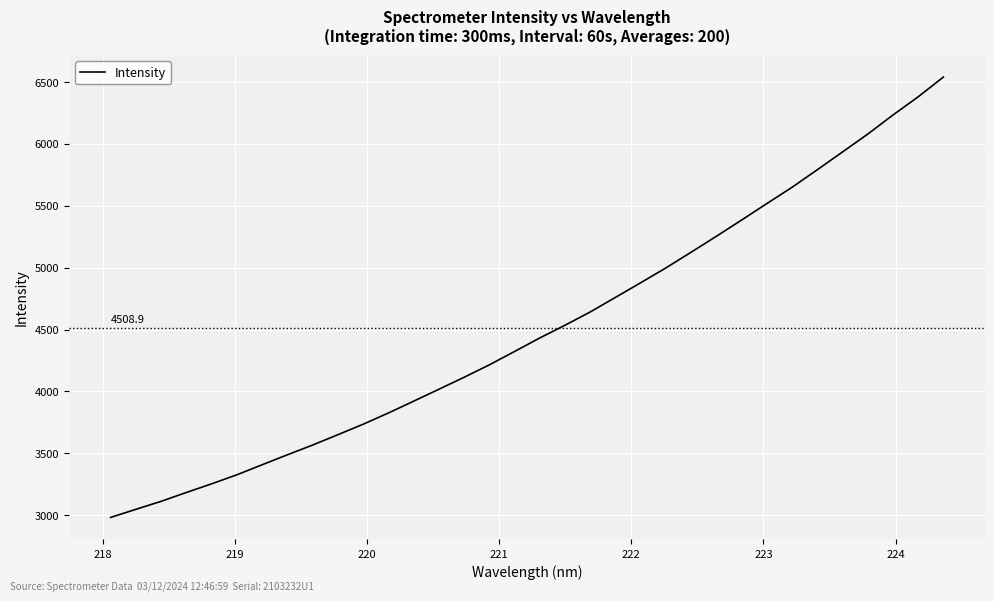

What is the minimum value shown in the chart?

2980.7